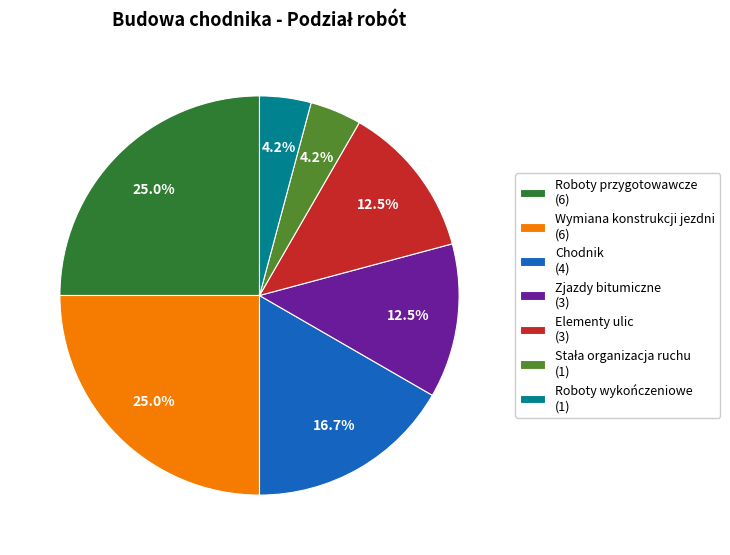

How many slices are in this pie chart?

7